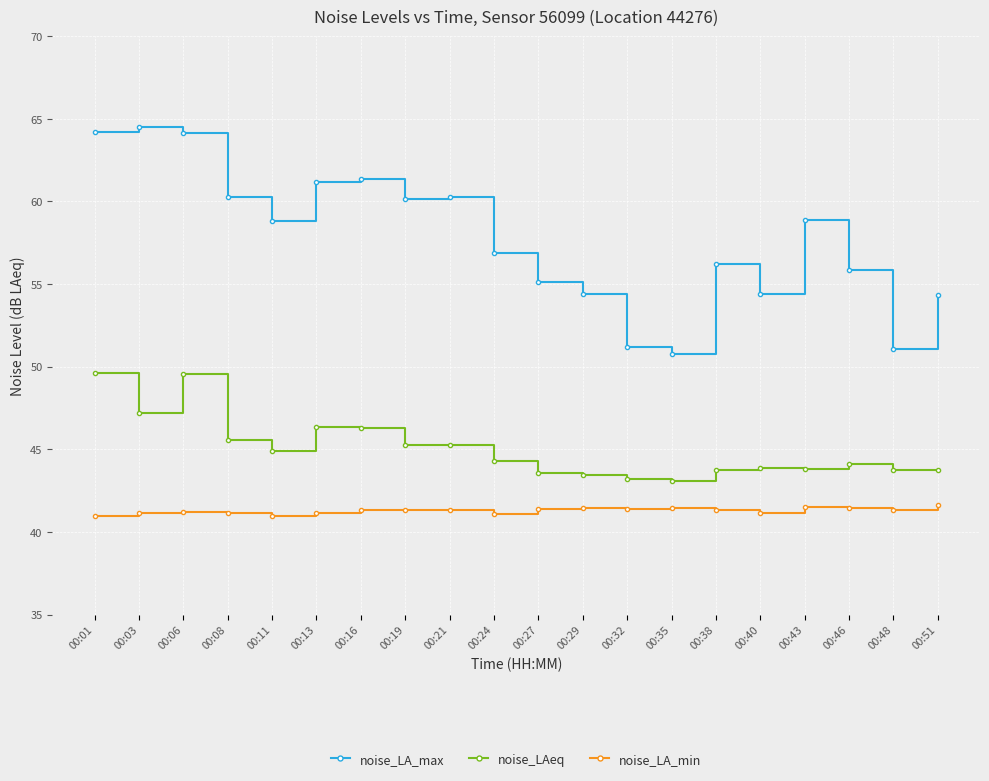

What is the total value across all series at 00:46?

141.4